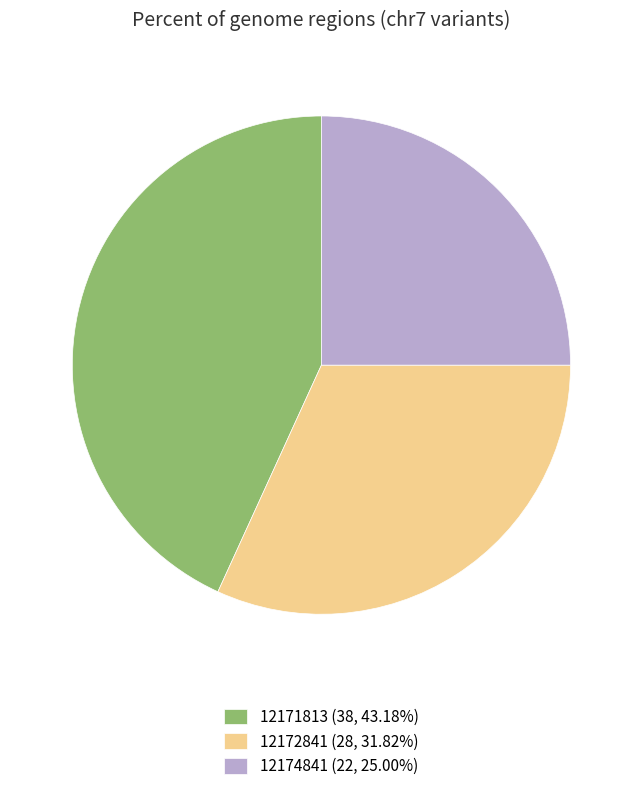

Between 12172841 and 12171813, which is larger?

12171813